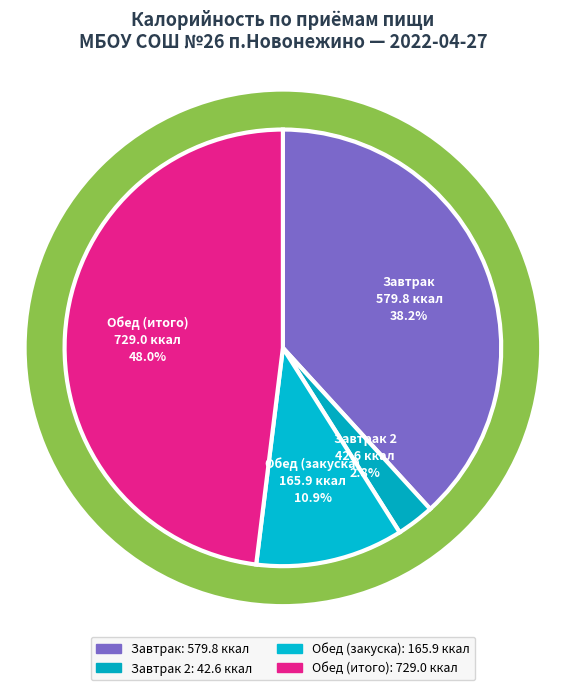

To the nearest percent, what is the difference between the largest and smallest slice percentages?

45%